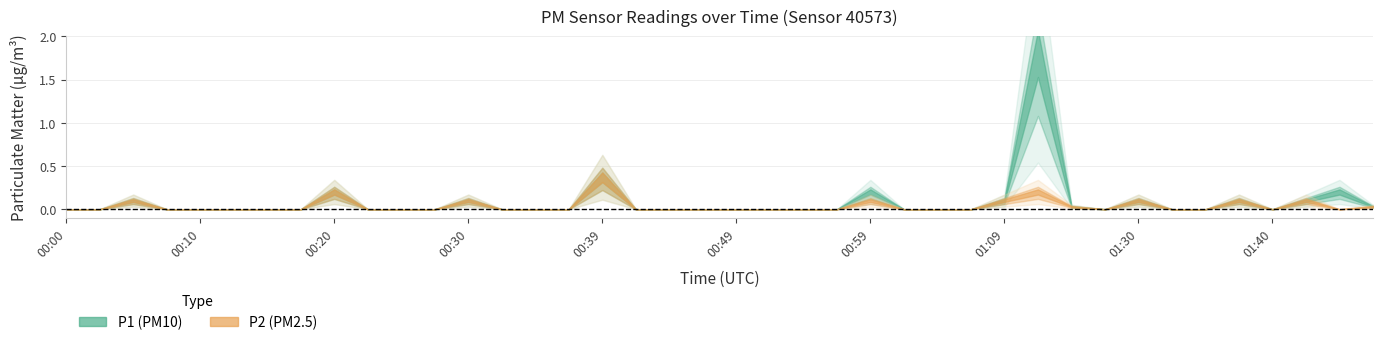

Is this an area chart (filled region under the line)?

No